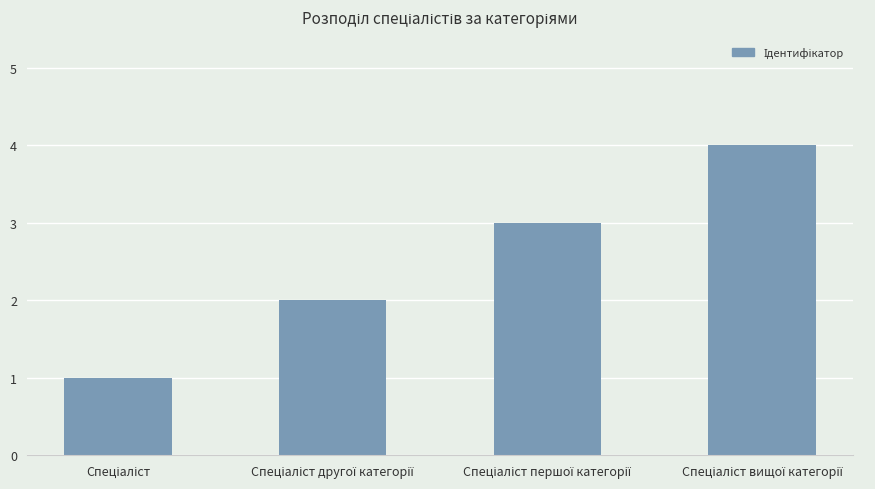

What is the greatest value displayed?

4